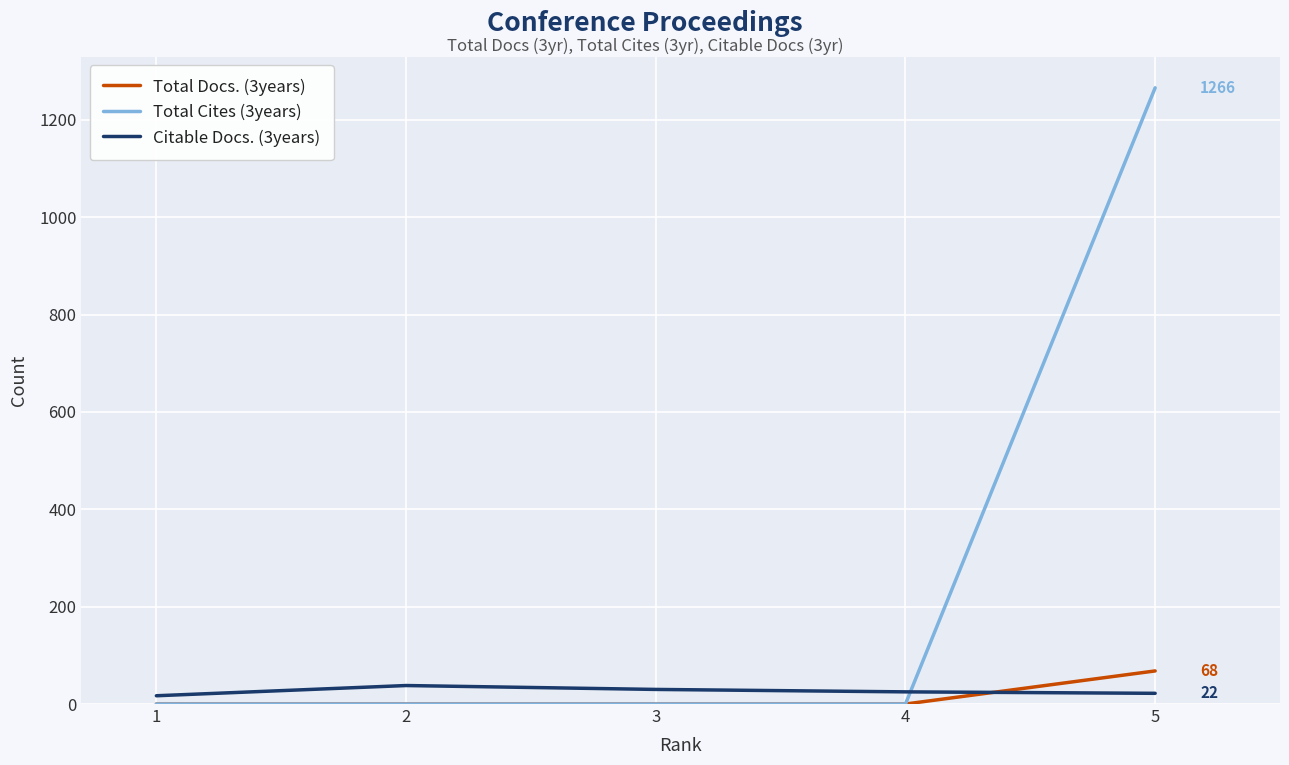

At which category is the sum across all series the highest?

5